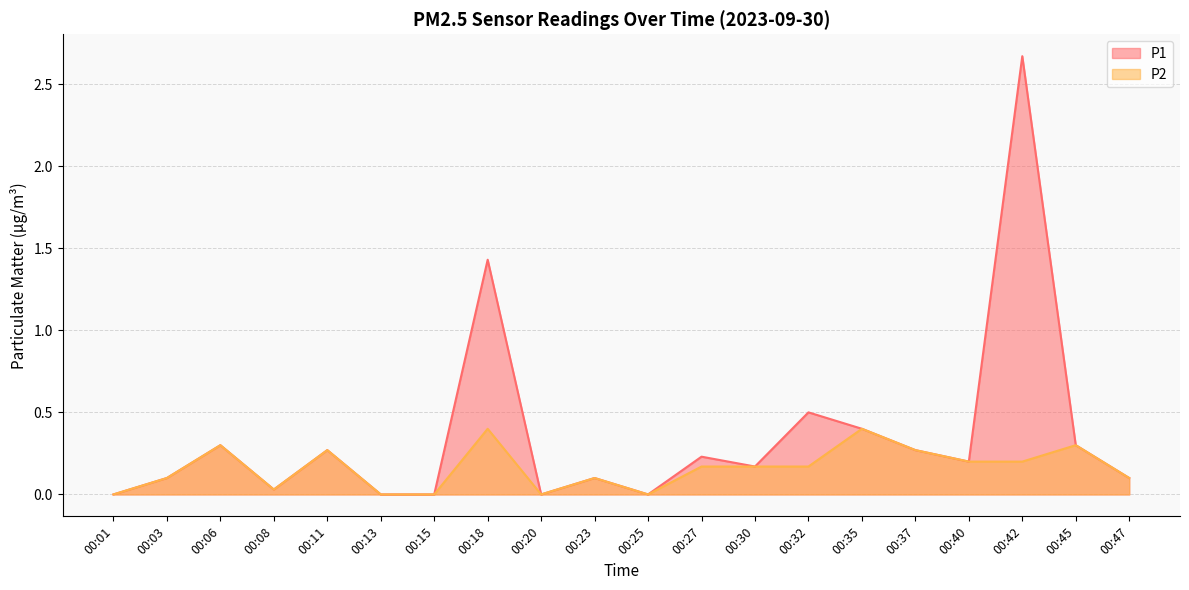

At which category does P2 reach its first local valley?

00:08